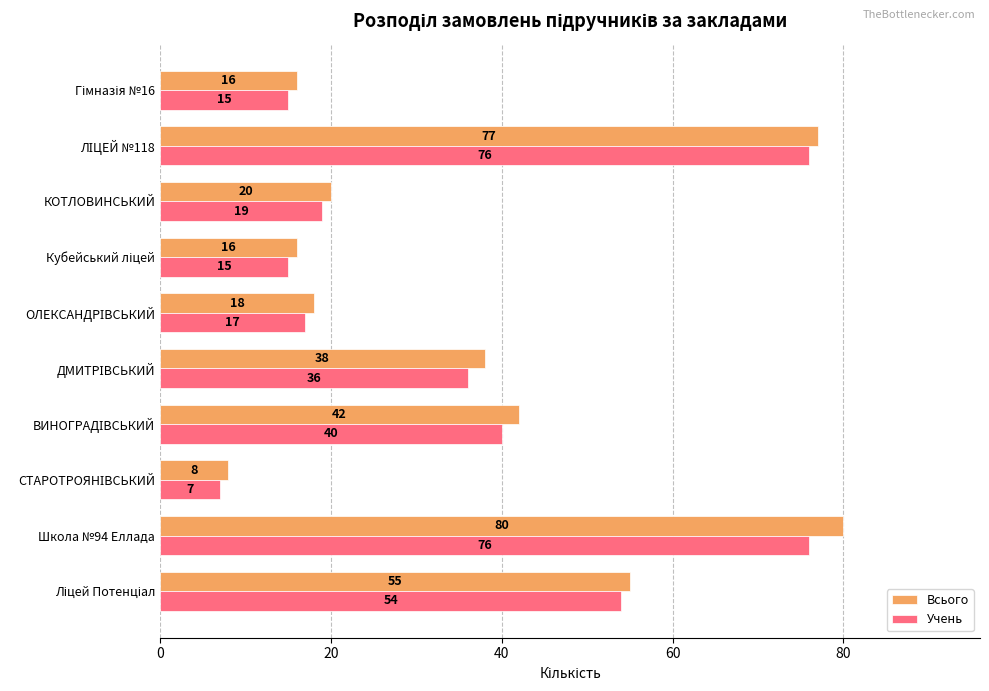

Which series has the widest spread of values?

Всього